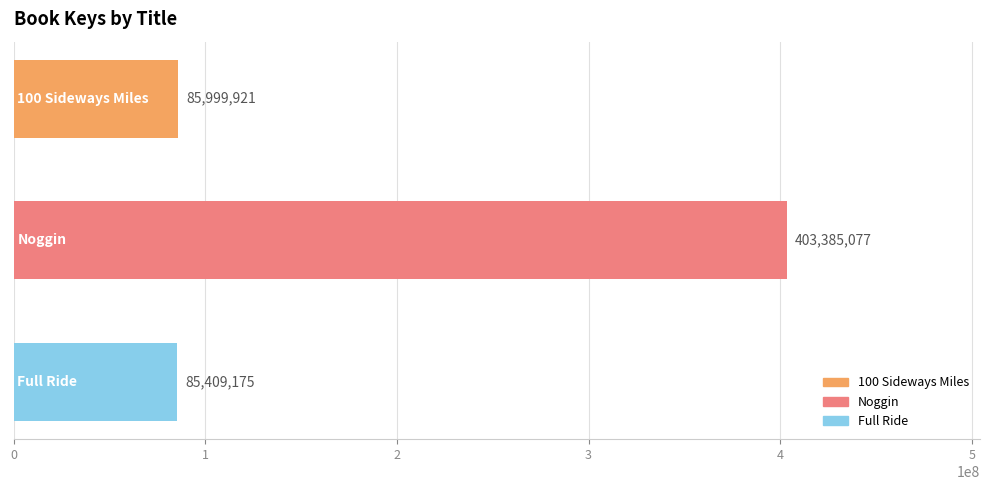

What is the average value?

191598058